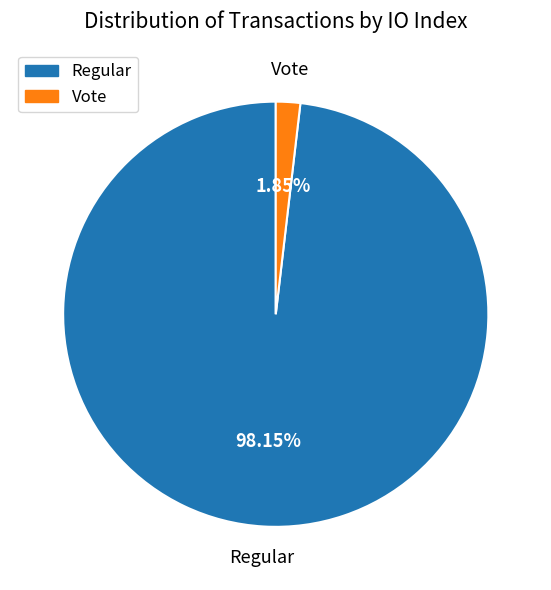

Does any single category account for the majority?

Yes